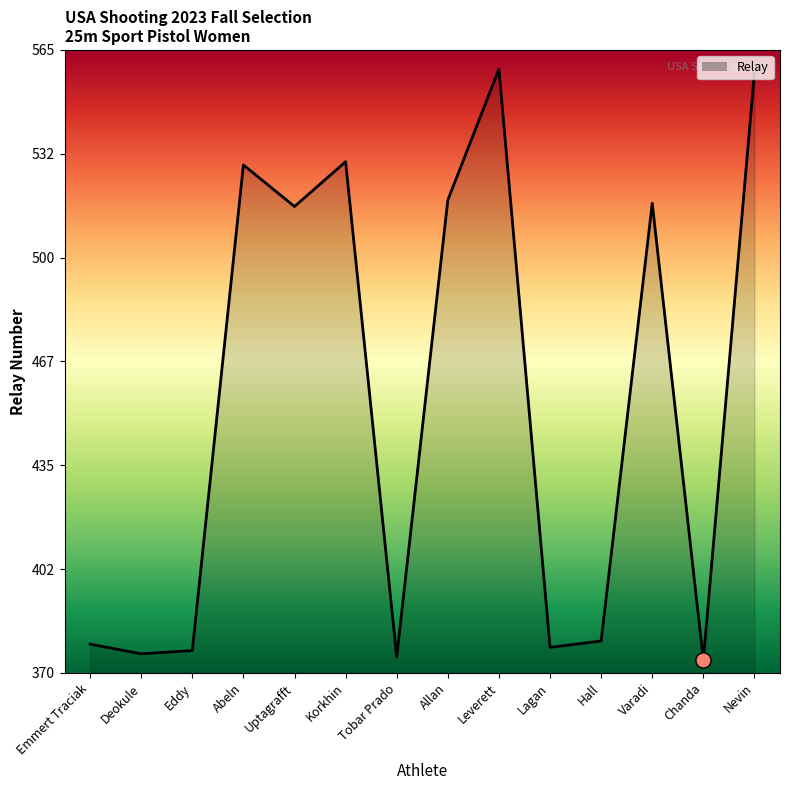

What is the ratio of the value at Emmert Traciak to the value at Leverett?

0.7